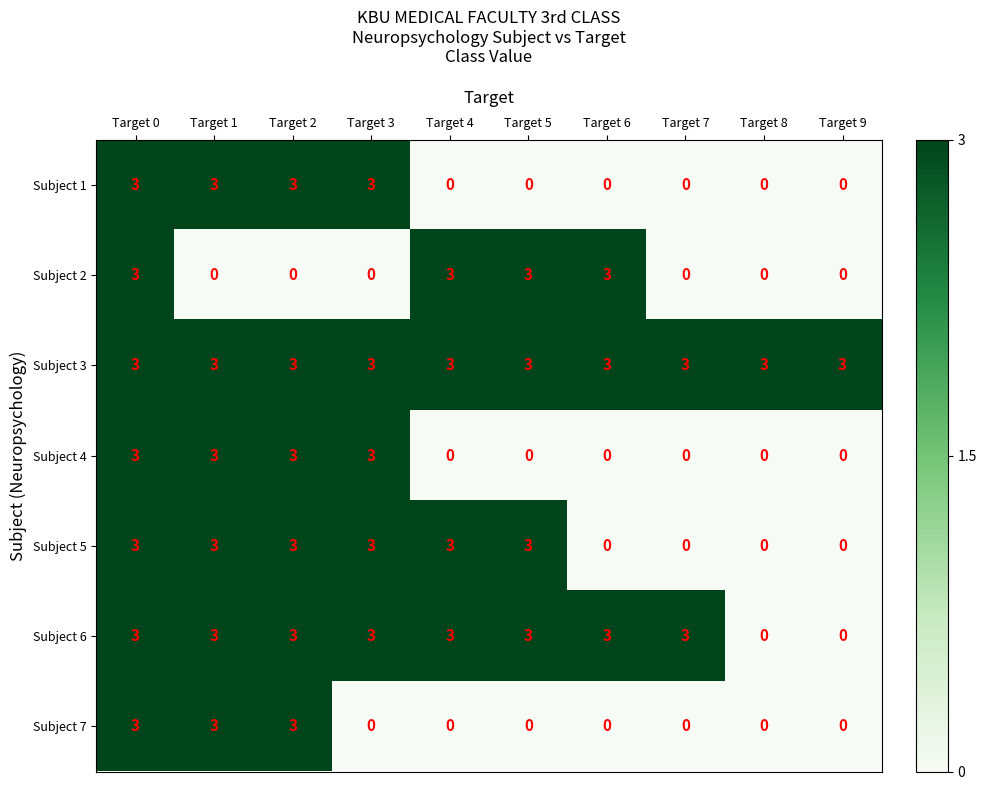

Is it true that Subject 3 equals 3 at Target 8?

True